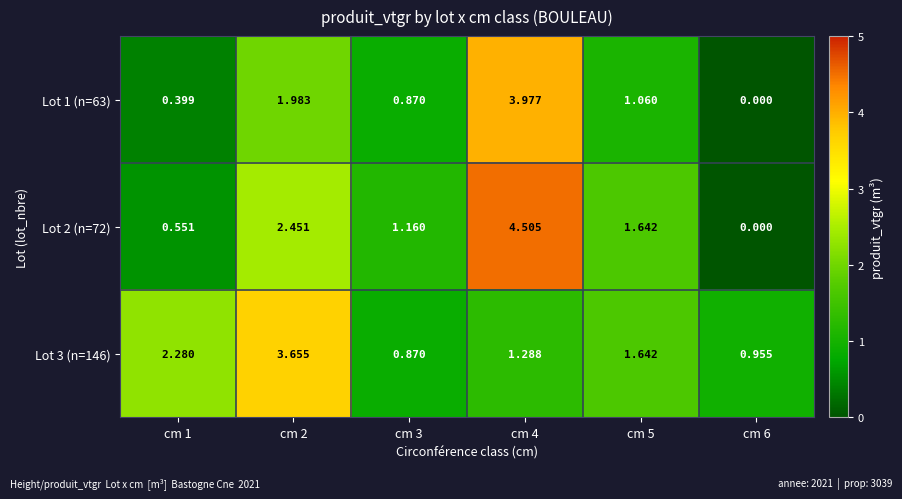

Which label corresponds to the smallest value in the chart?

cm 6